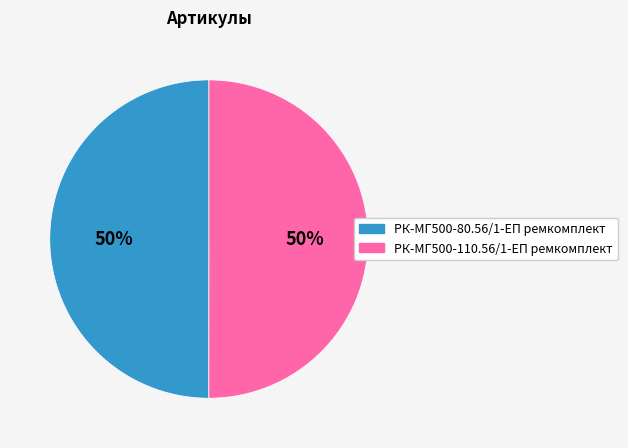

True or false: РК-МГ500-110.56/1-ЕП ремкомплект accounts for 50% of the total.

True